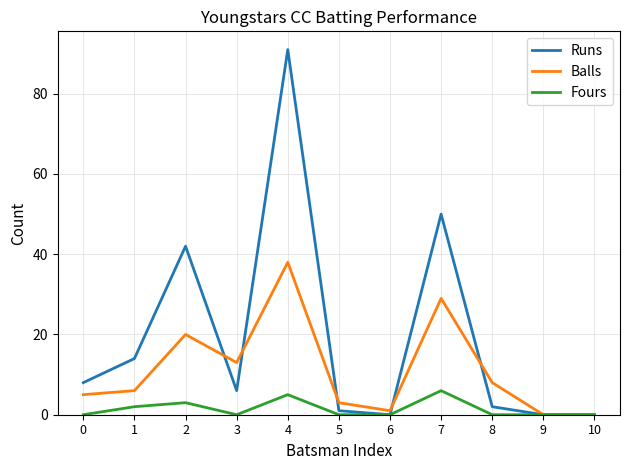

Is the value of Runs at 6 greater than the value of Fours at 4?

No